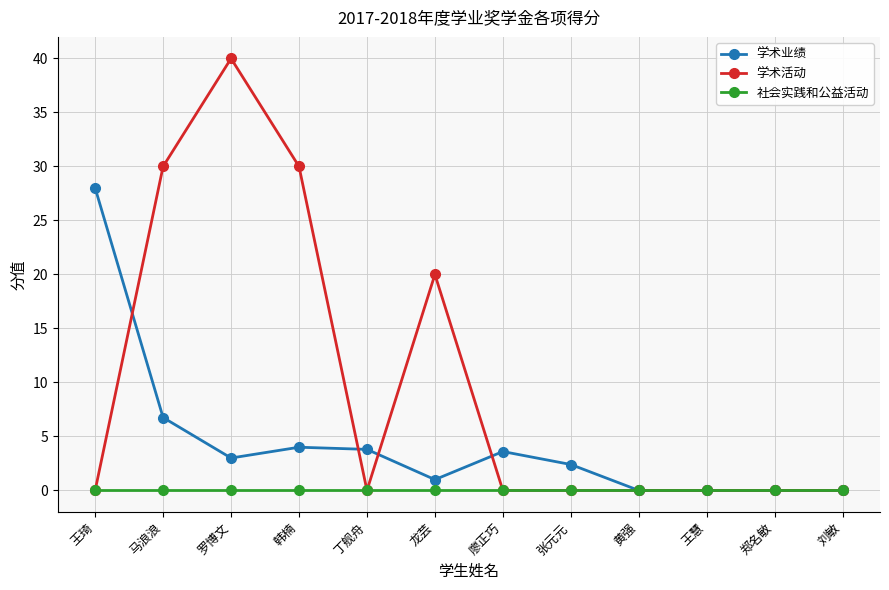

Where is the first local minimum for 学术活动?

丁舰舟